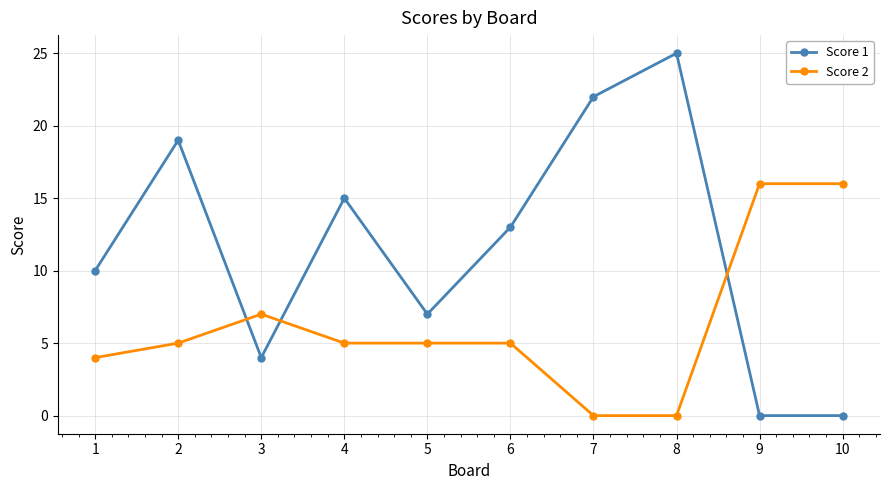

Is it true that Score 1 equals 7 at 3?

False